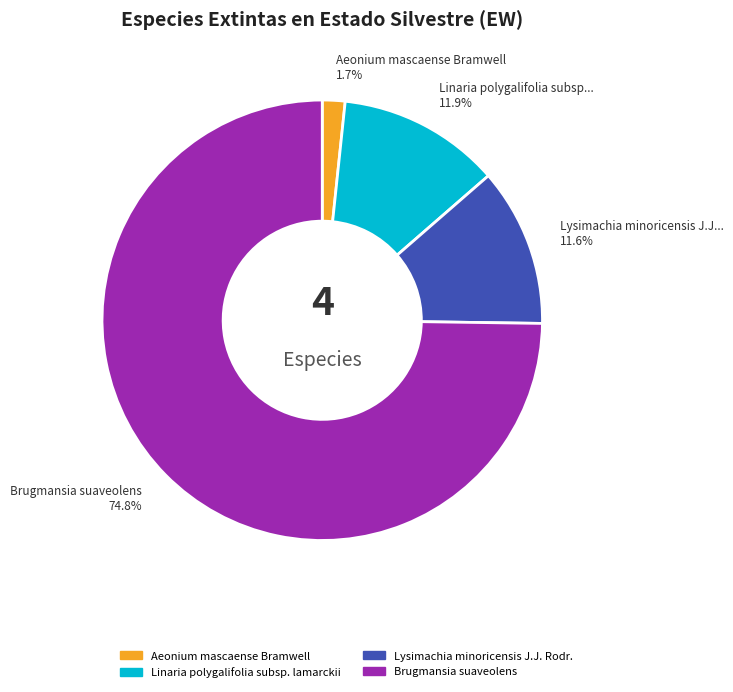

Which category has the biggest portion of the pie?

Brugmansia suaveolens